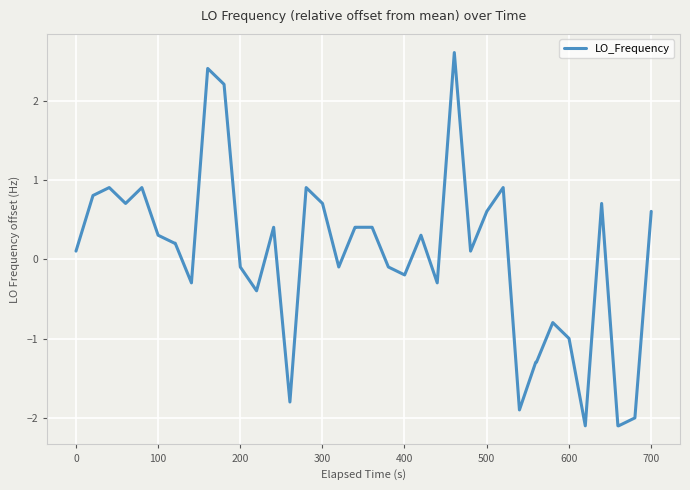

What is the difference between the maximum and minimum values?

4.7